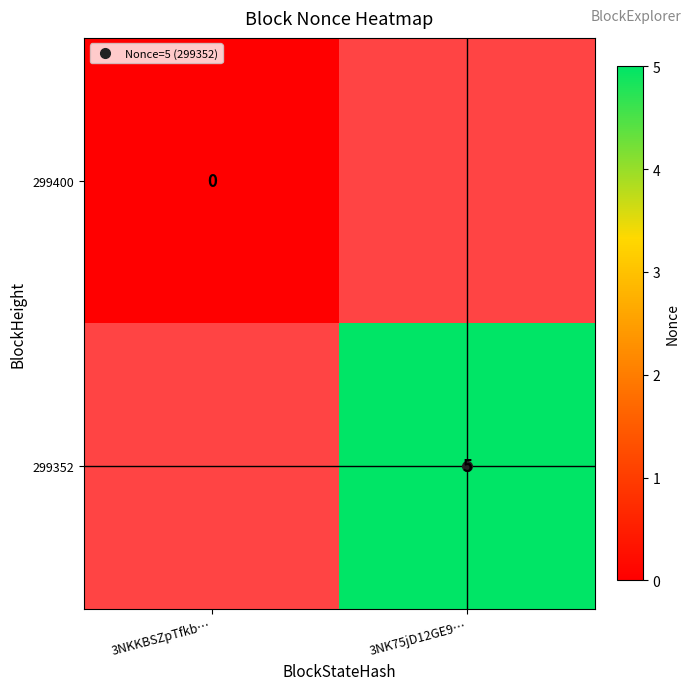

List the labels in order of 299352 value, smallest first.

3NKKBSZpTfkb…, 3NK75jD12GE9…